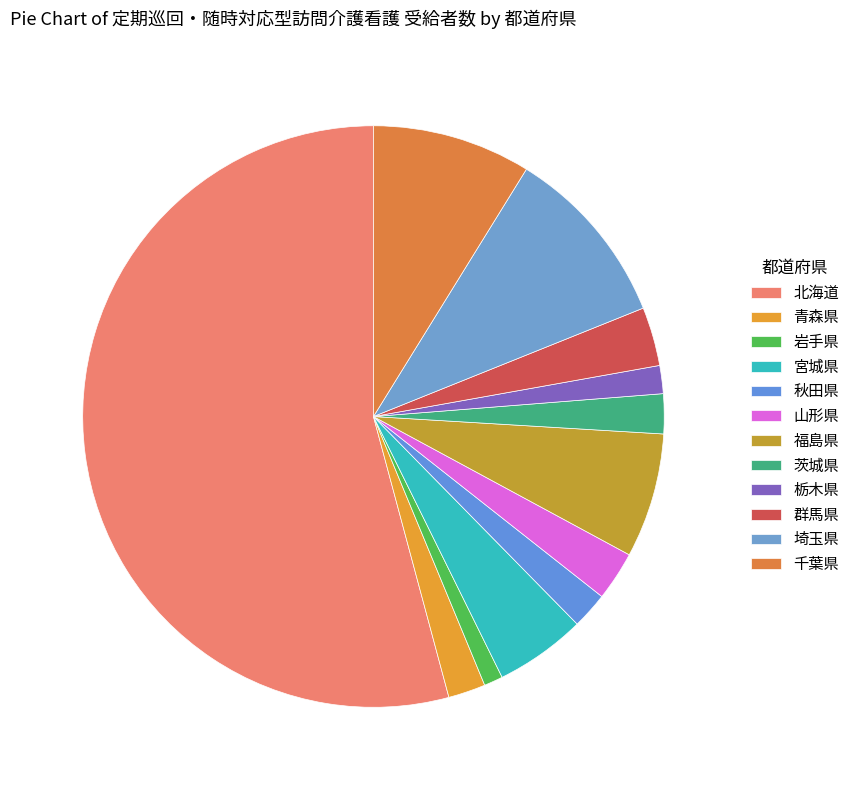

To the nearest percent, what is the difference between the largest and smallest slice percentages?

53%